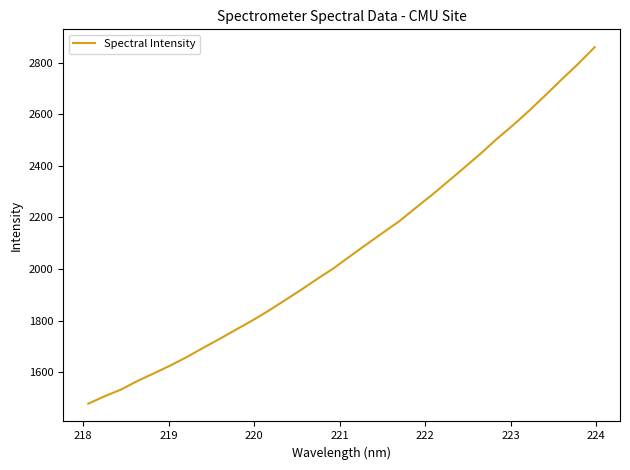

What is the difference between the maximum and minimum values?

1380.7